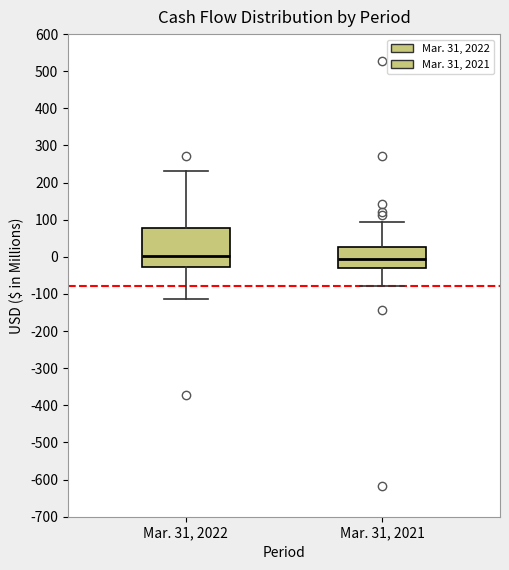

Where is the lower edge of the box for Mar. 31, 2021 on the y-axis? The values are not printed on the chart, so give them approximately, as read against the axis.

-30